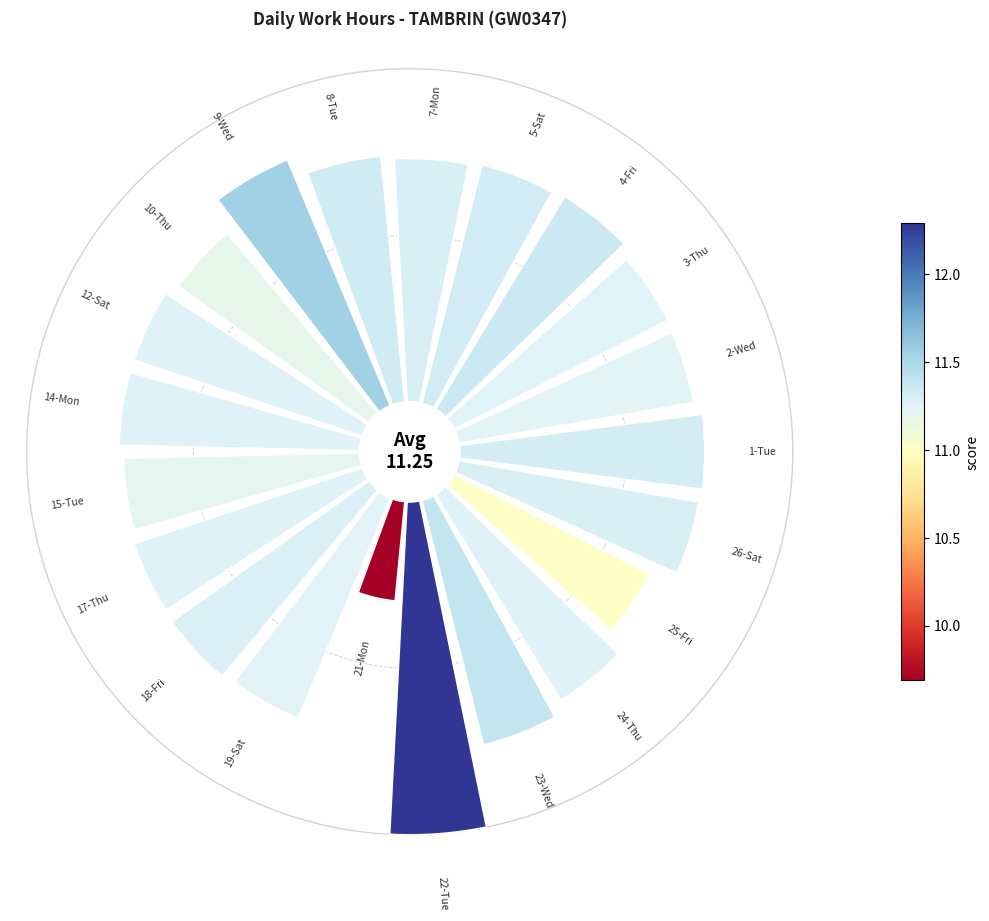

To the nearest percent, what is the difference between the largest and smallest slice percentages?

5%